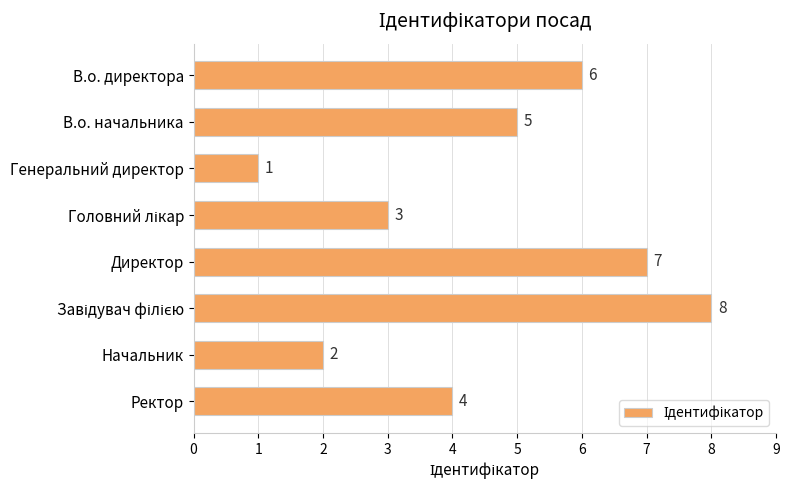

At which label is the value closest to 4?

Ректор